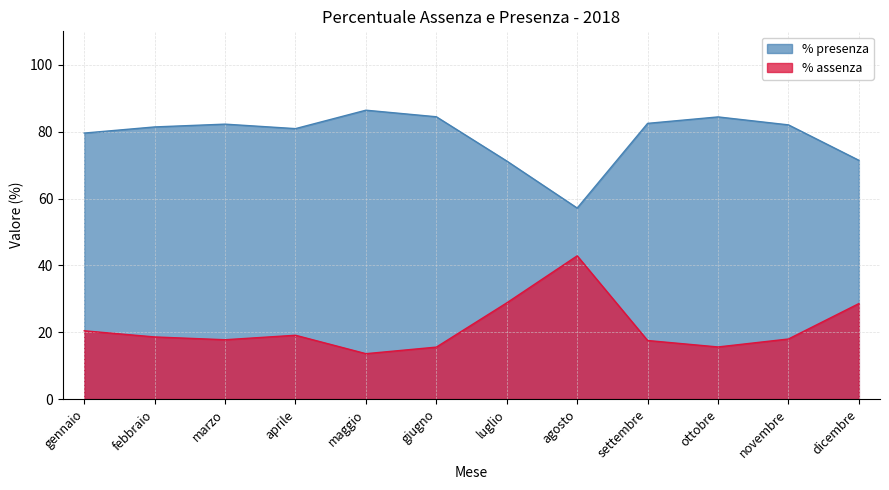

Reading left to right, transcribe all the data shown in this chart.

% presenza: gennaio=79.6	febbraio=81.4	marzo=82.2	aprile=80.9	maggio=86.4	giugno=84.4	luglio=71.2	agosto=57.1	settembre=82.5	ottobre=84.4	novembre=82.0	dicembre=71.4
% assenza: gennaio=20.4	febbraio=18.6	marzo=17.8	aprile=19.1	maggio=13.6	giugno=15.6	luglio=28.8	agosto=42.9	settembre=17.5	ottobre=15.6	novembre=18.0	dicembre=28.6